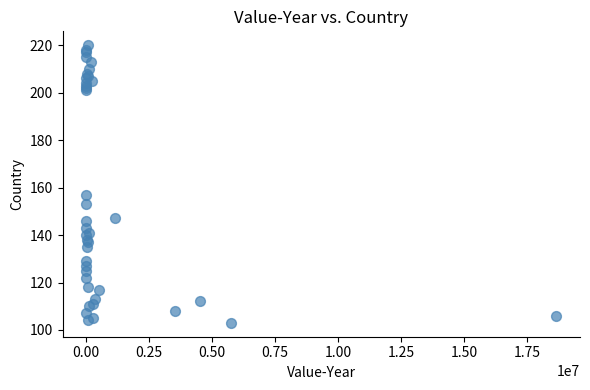

What Y value in the scatter plot is closest to 161?

157